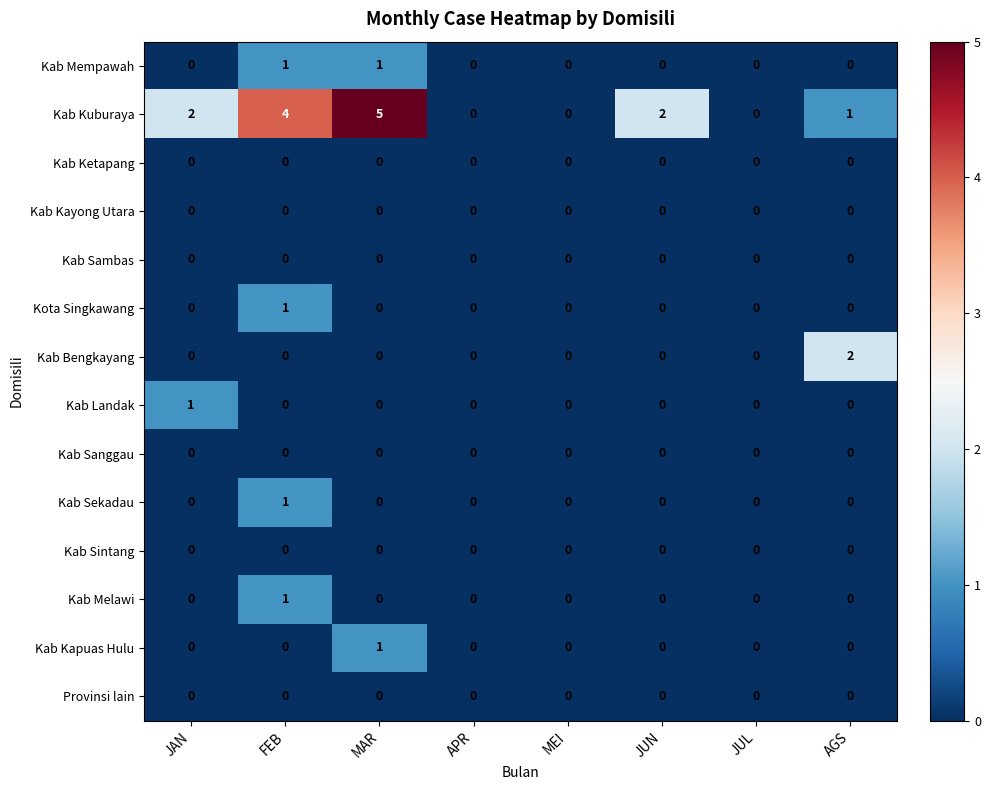

Which series has the largest total across all categories?

Kab Kuburaya